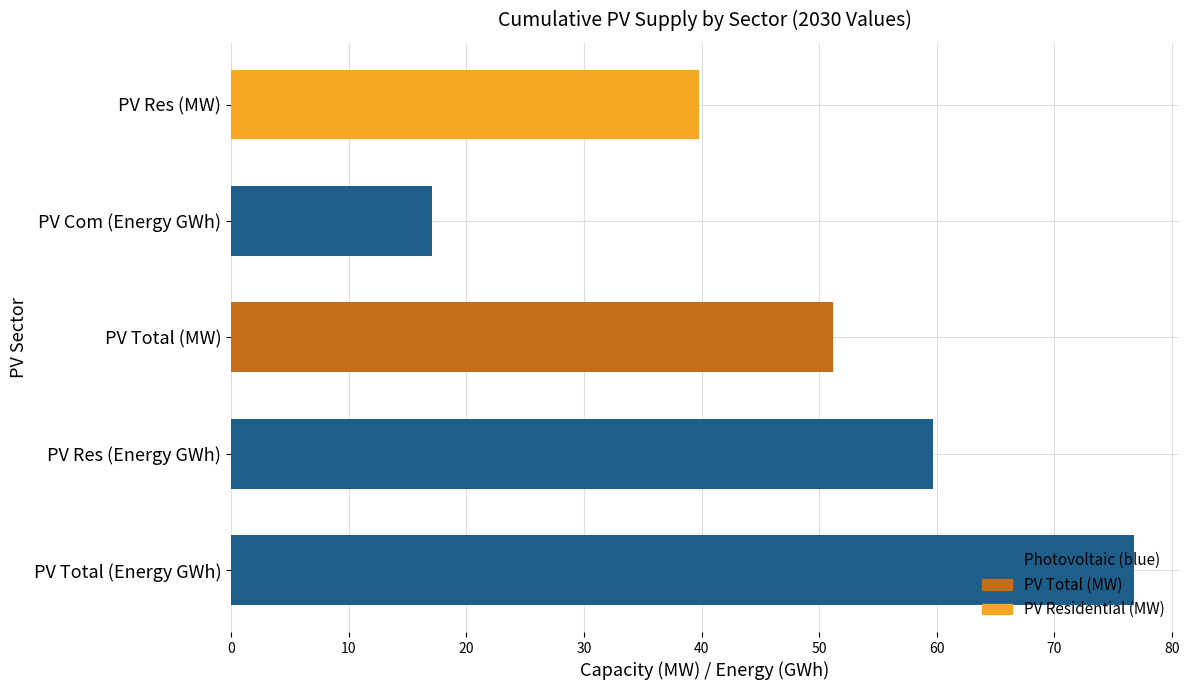

How many bars are there in total?

5